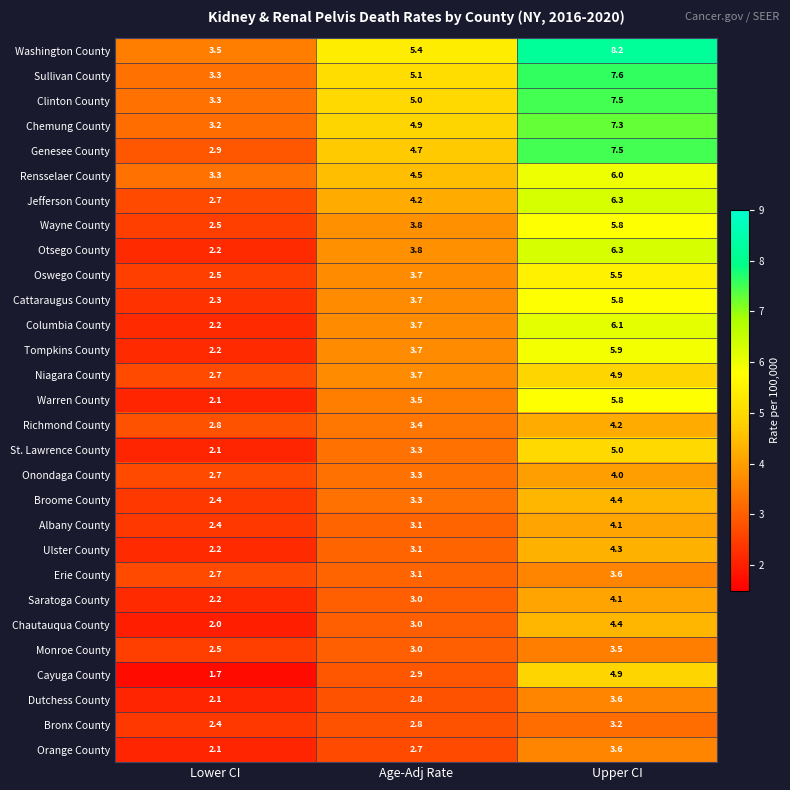

True or false: Warren County has a value of 9.1 at Upper CI.

False